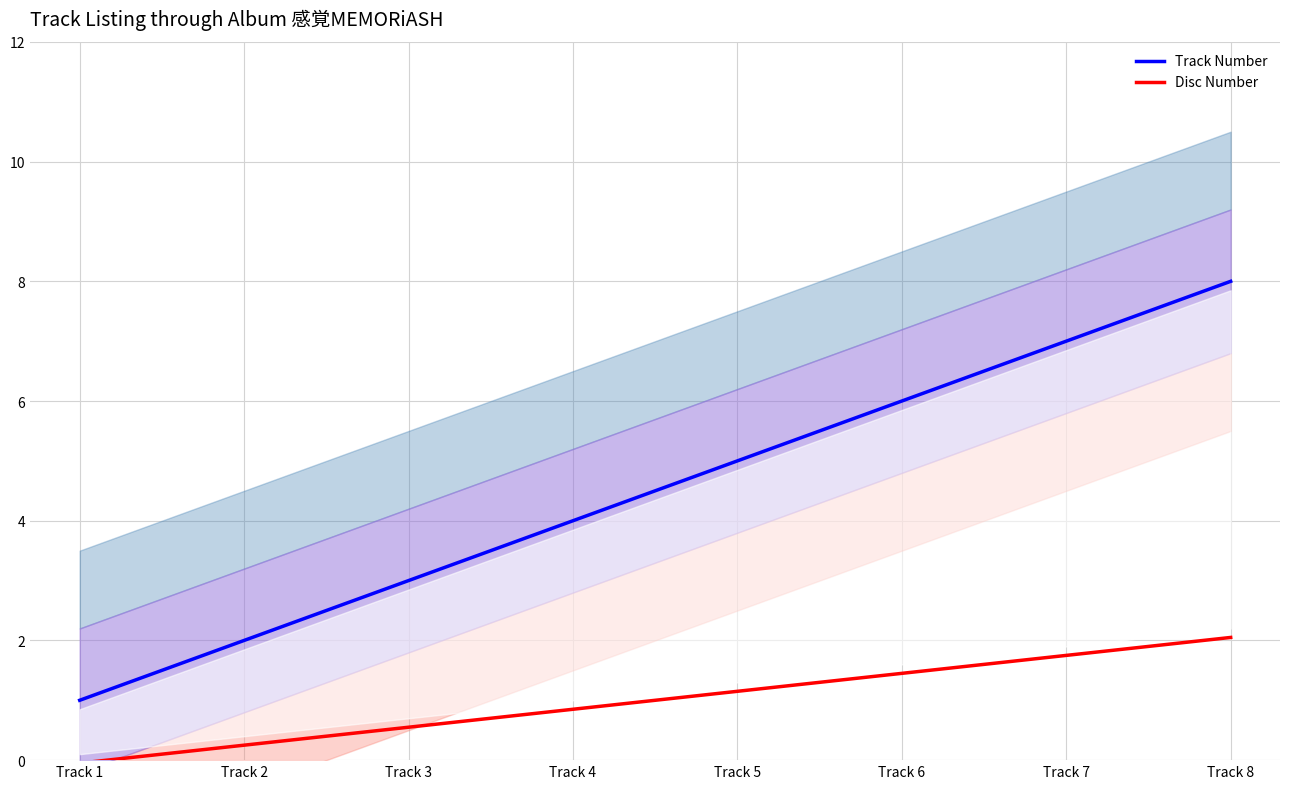

What is the difference between the Track Number values at Track 1 and Track 8?

7.0